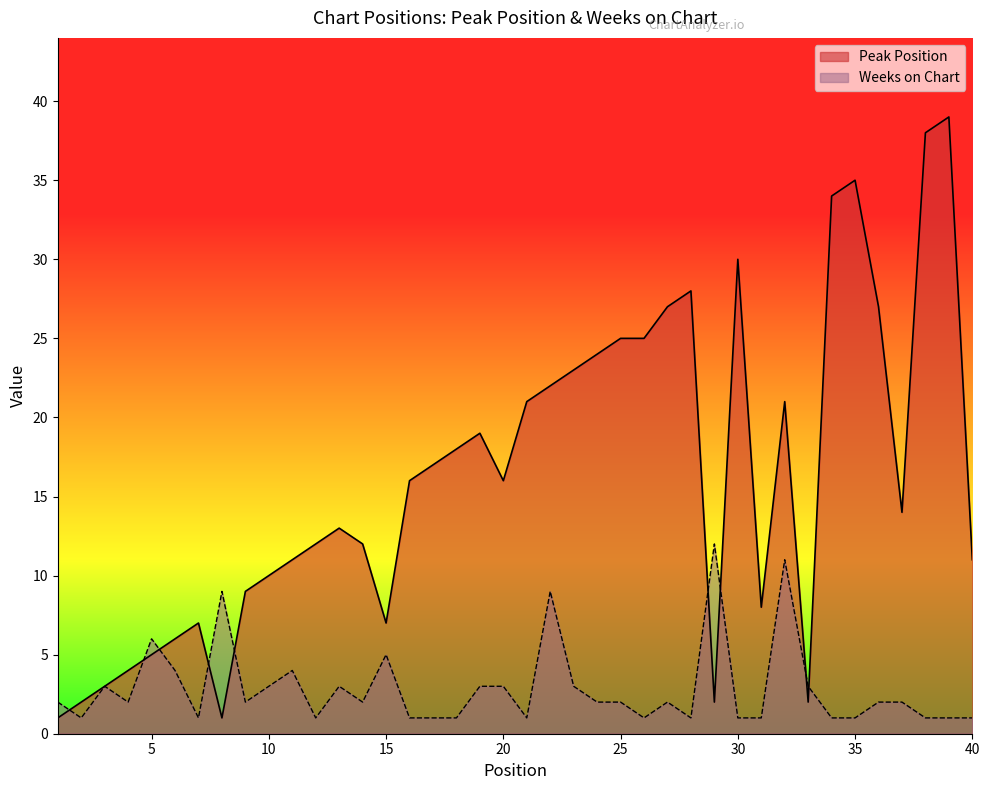

Reading left to right, extract all data points from this chart.

Peak Position: 1=1	2=2	3=3	4=4	5=5	6=6	7=7	8=1	9=9	10=10	11=11	12=12	13=13	14=12	15=7	16=16	17=17	18=18	19=19	20=16	21=21	22=22	23=23	24=24	25=25	26=25	27=27	28=28	29=2	30=30	31=8	32=21	33=2	34=34	35=35	36=27	37=14	38=38	39=39	40=11
Weeks on Chart: 1=2	2=1	3=3	4=2	5=6	6=4	7=1	8=9	9=2	10=3	11=4	12=1	13=3	14=2	15=5	16=1	17=1	18=1	19=3	20=3	21=1	22=9	23=3	24=2	25=2	26=1	27=2	28=1	29=12	30=1	31=1	32=11	33=3	34=1	35=1	36=2	37=2	38=1	39=1	40=1